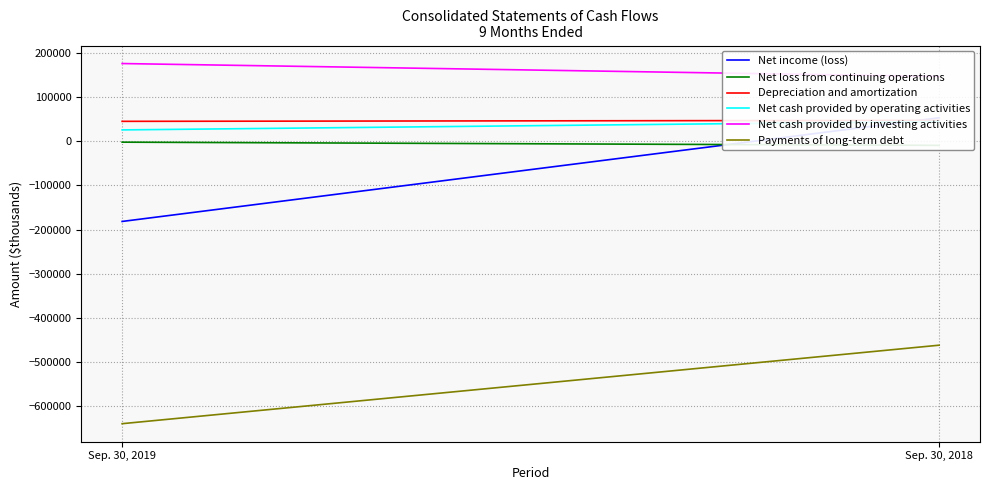

What is the total value across all series at Sep. 30, 2019?

-576578